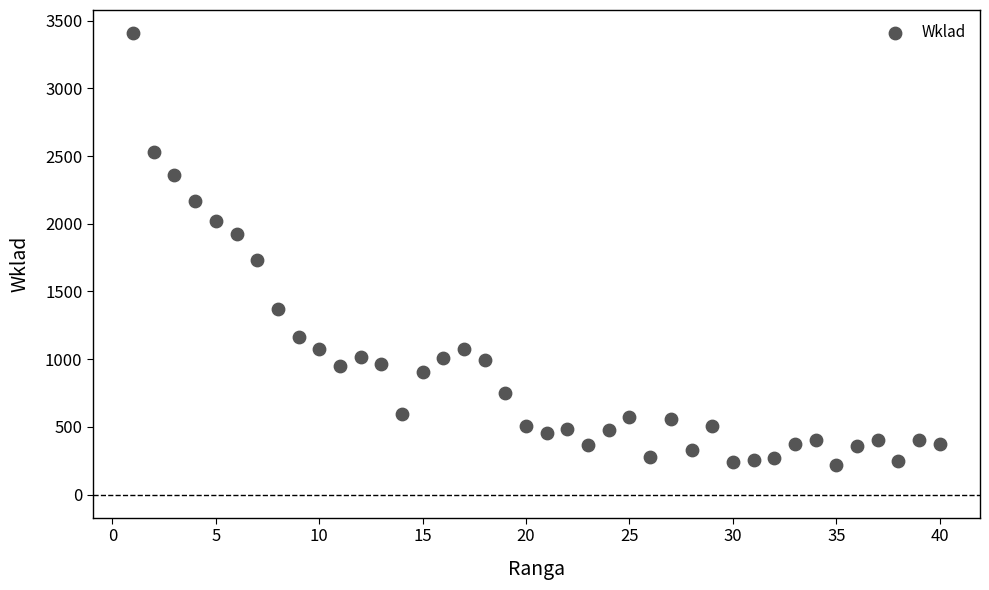

What is the range of Y values (max minus min)?

3190